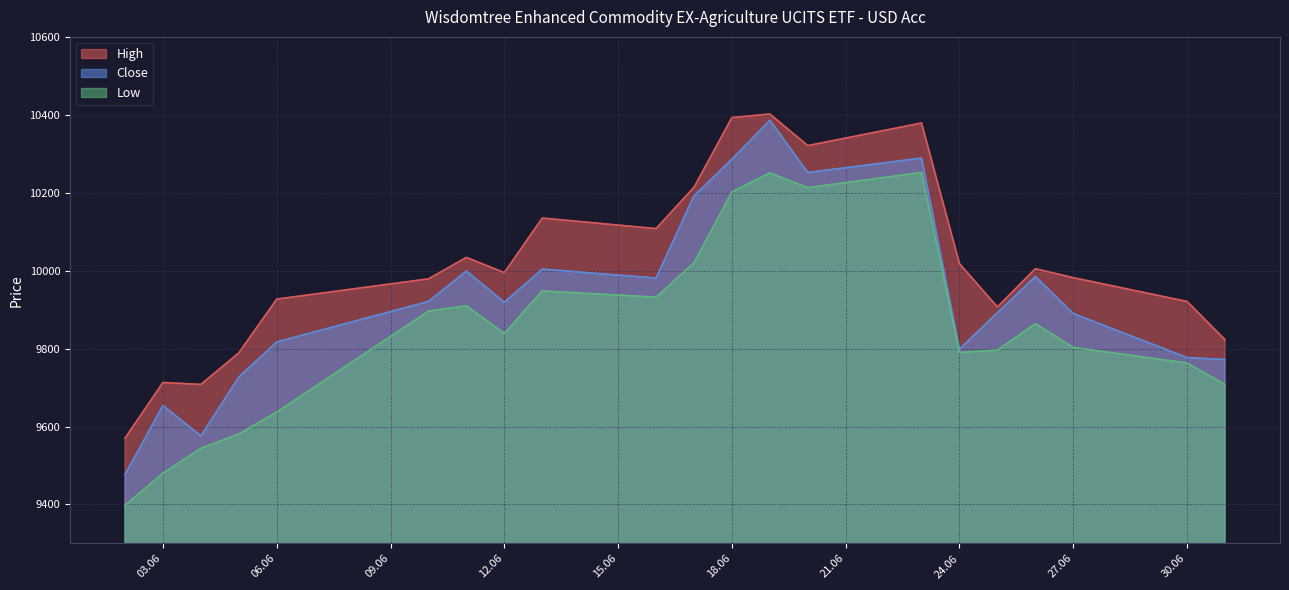

The Low series shows 2928 at 03.06. True or false?

False